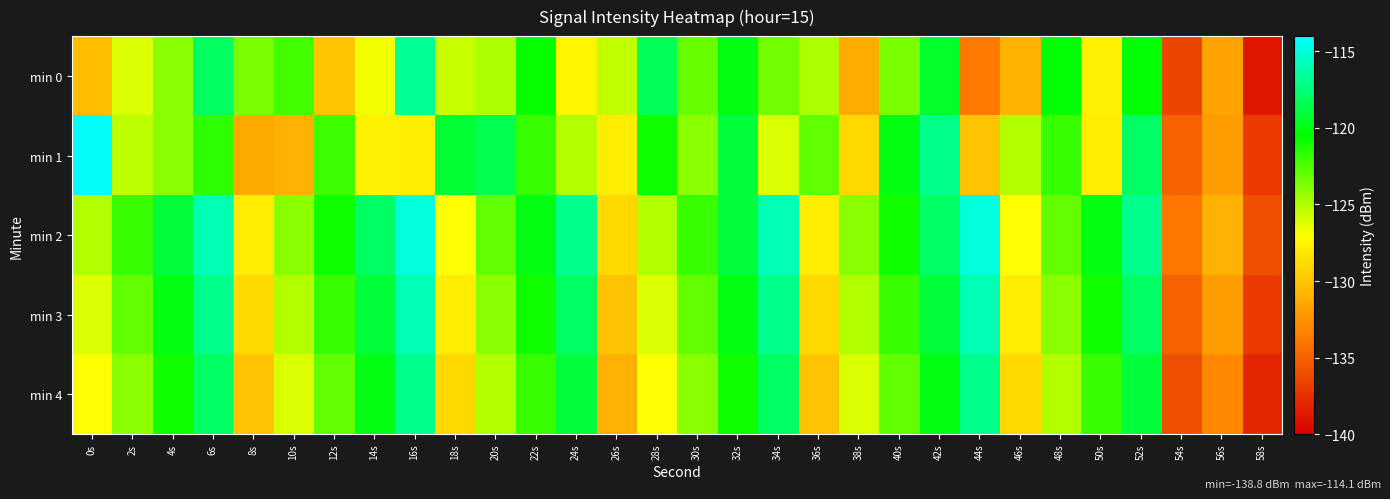

Which series changed the most between 46s and 58s?

min 1